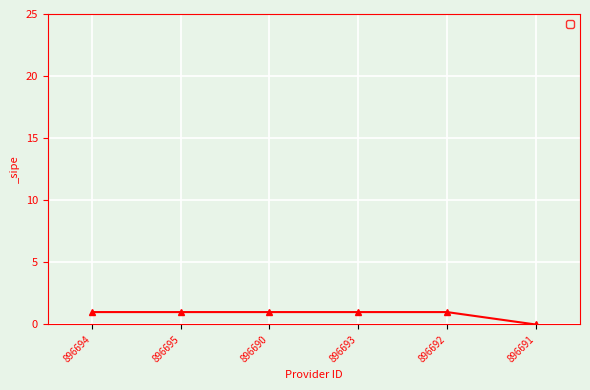

How many data points does each series have?

6